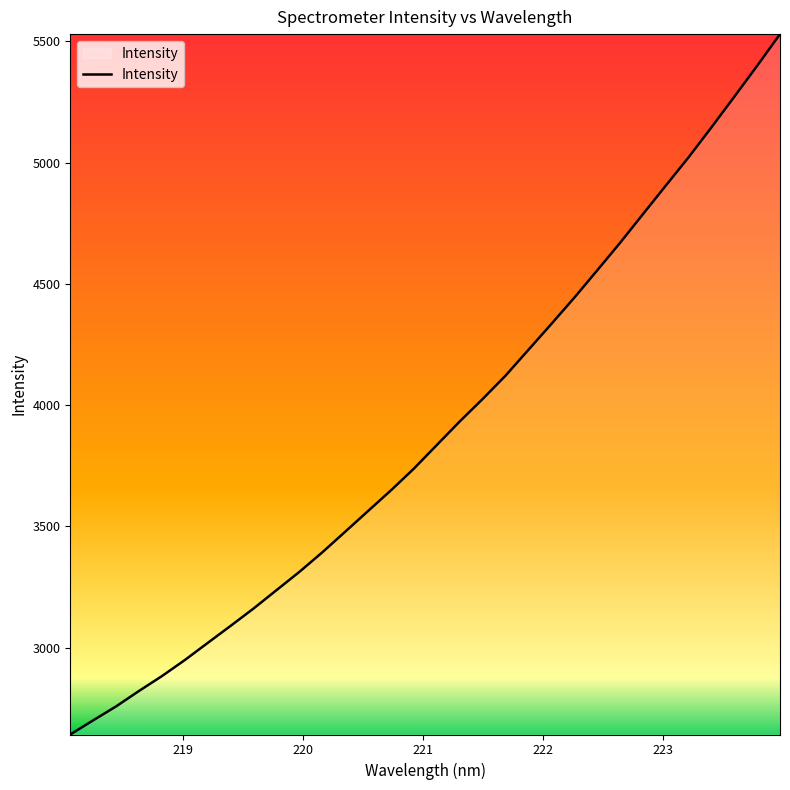

What is the difference between the maximum and minimum values?

2888.3